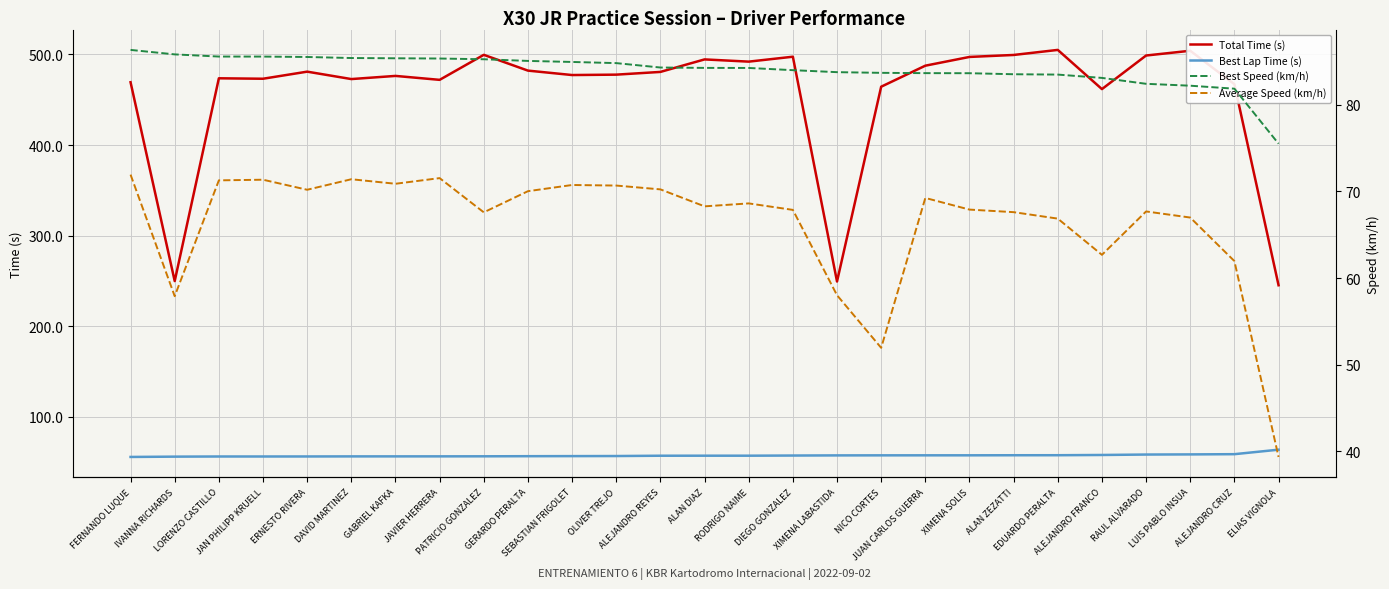

How many series are shown in this chart?

4